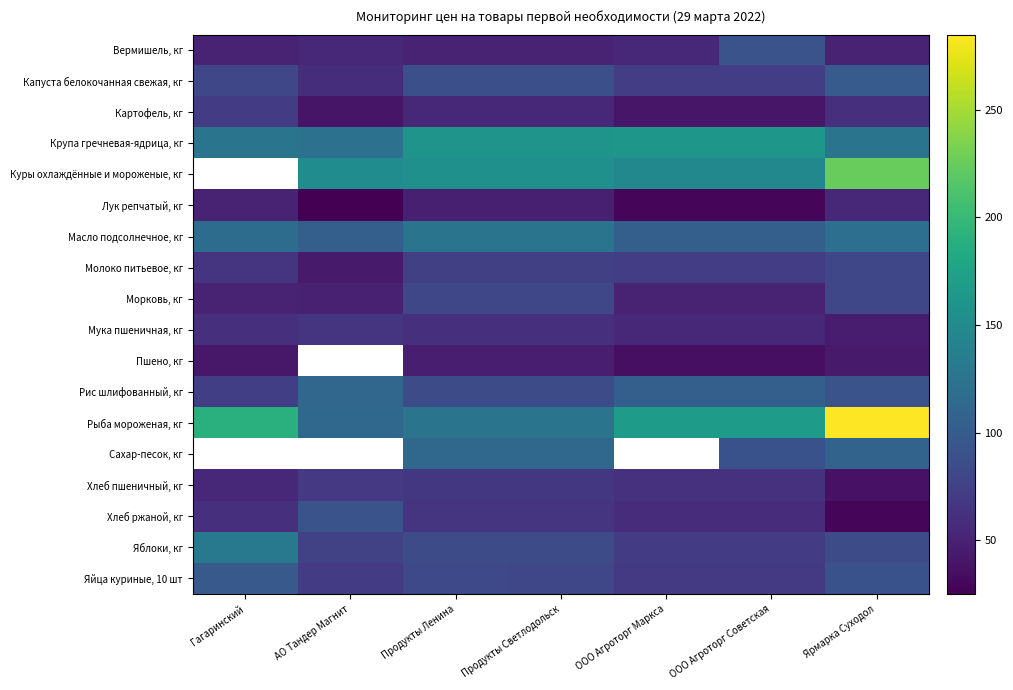

Where is Морковь, кг nearest to the value 64?

ООО Агроторг Маркса